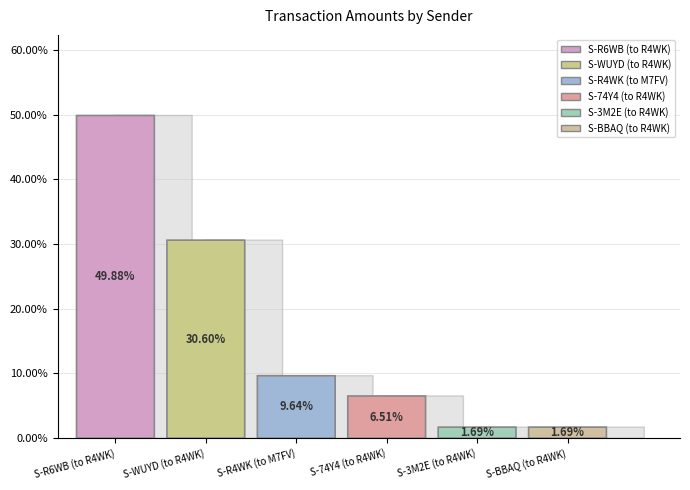

Does S-74Y4 (to R4WK) account for over 50% of the chart?

No